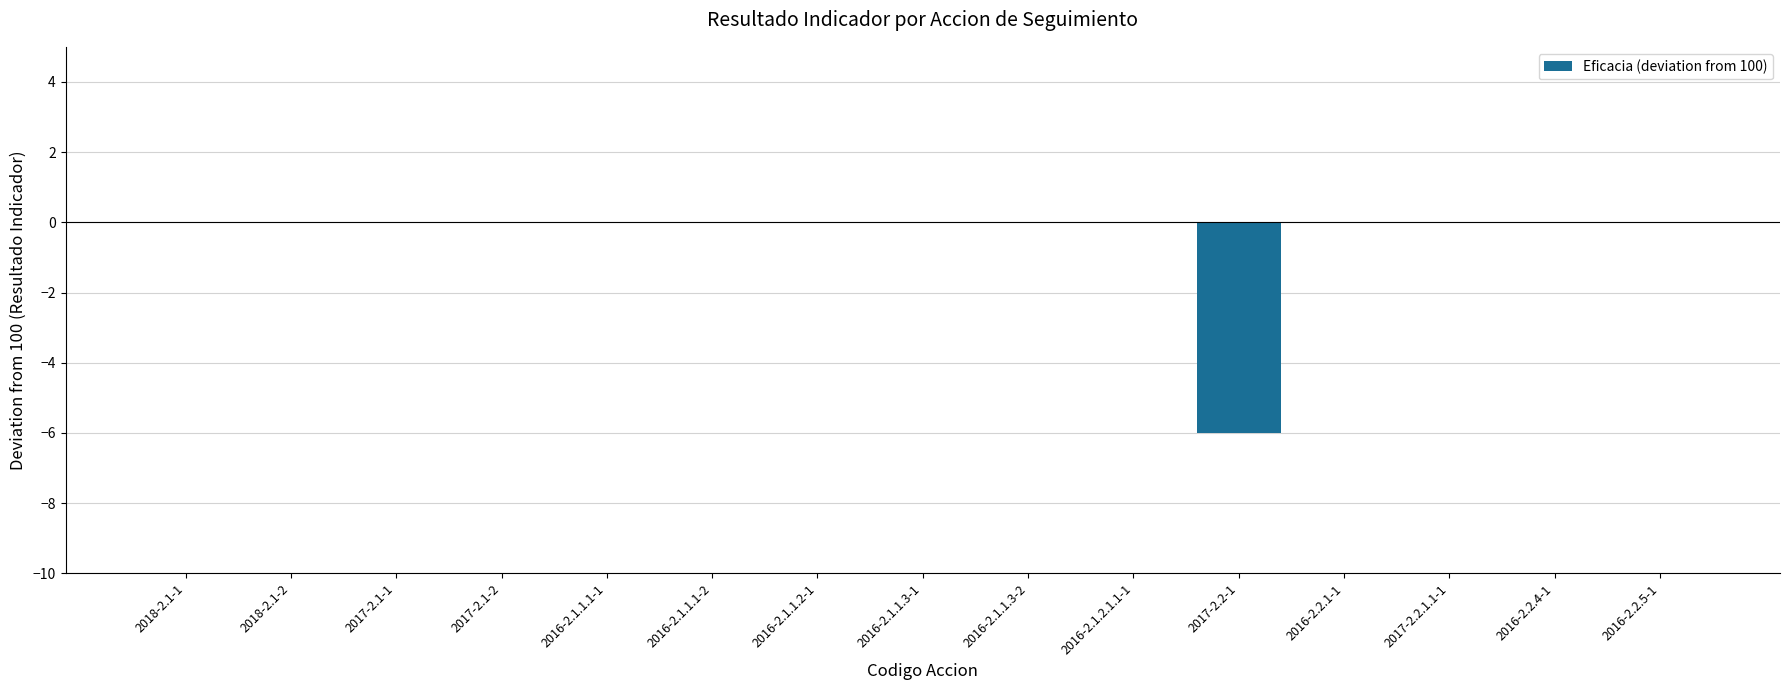

Is it true that the value at 2016-2.2.1-1 is 4?

False